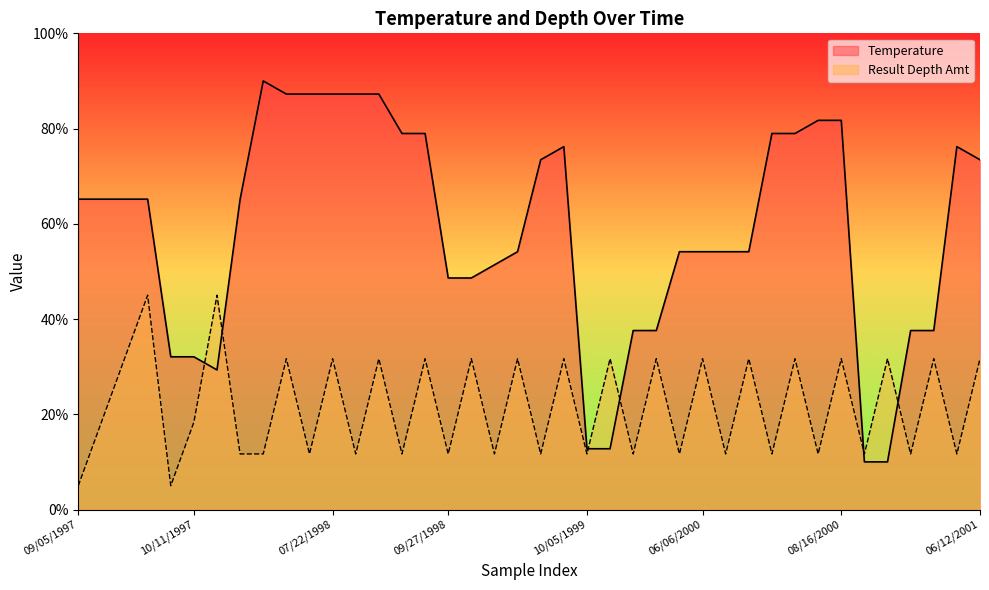

List the series in order of their overall mean, highest first.

Temperature, Result Depth Amt